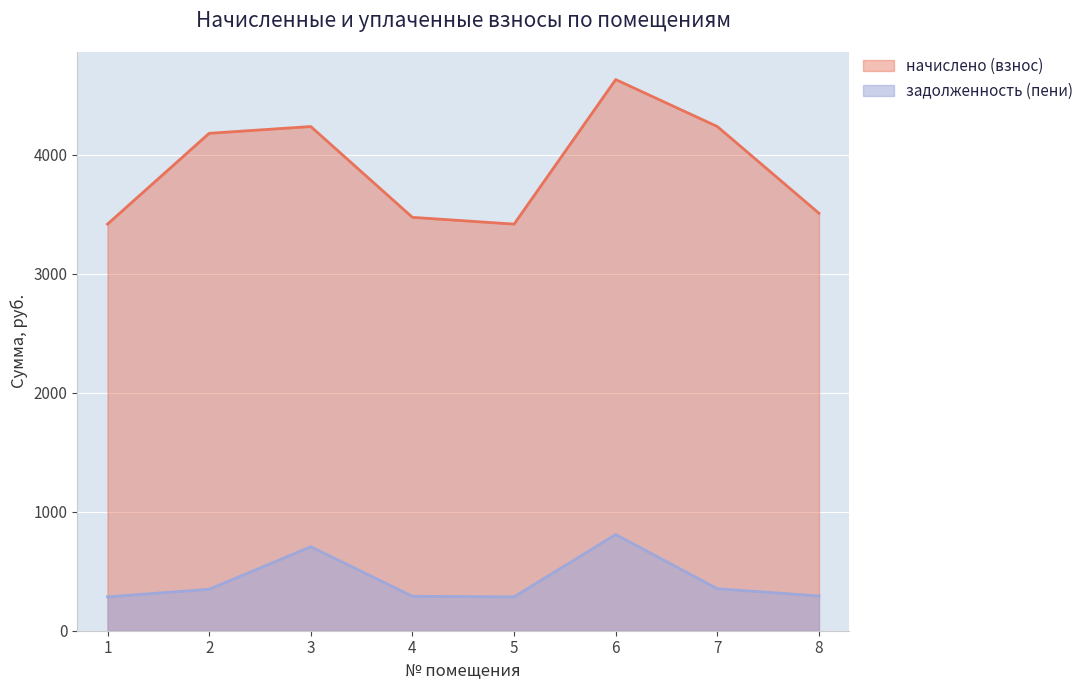

What is the spread (max minus min) of values at 1?

3131.7